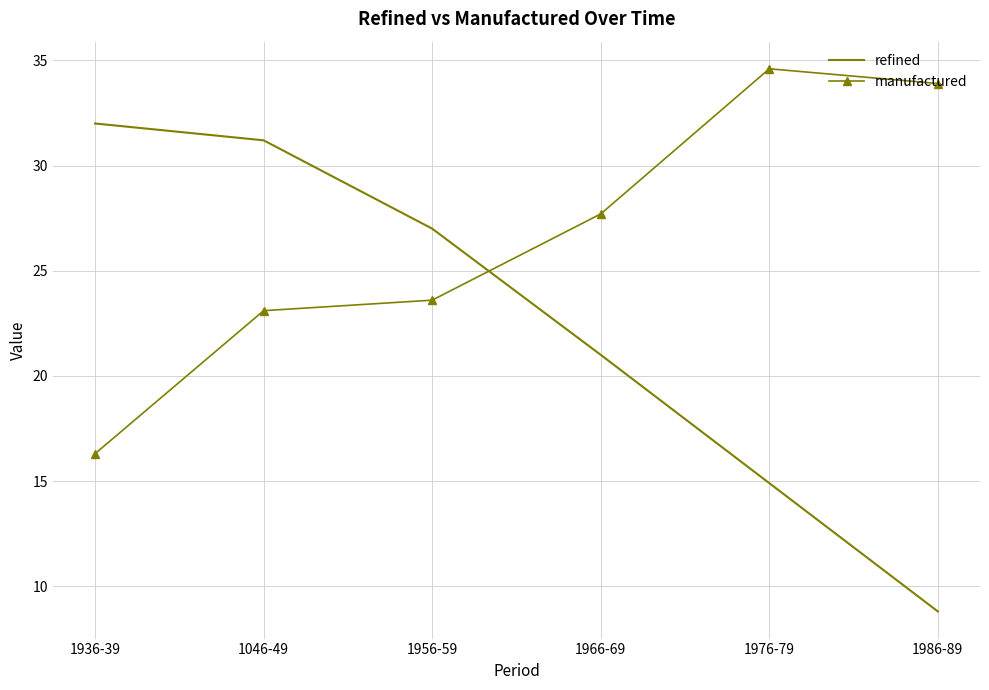

How many times do manufactured and refined cross each other?

1